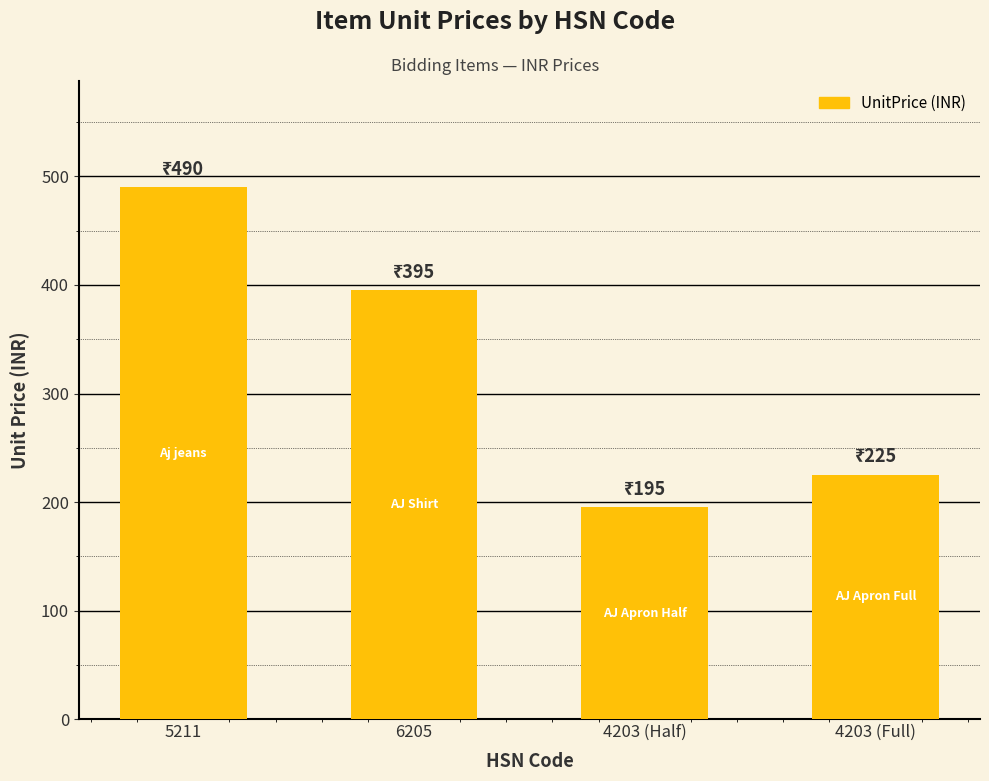

What position from the left is 6205?

2